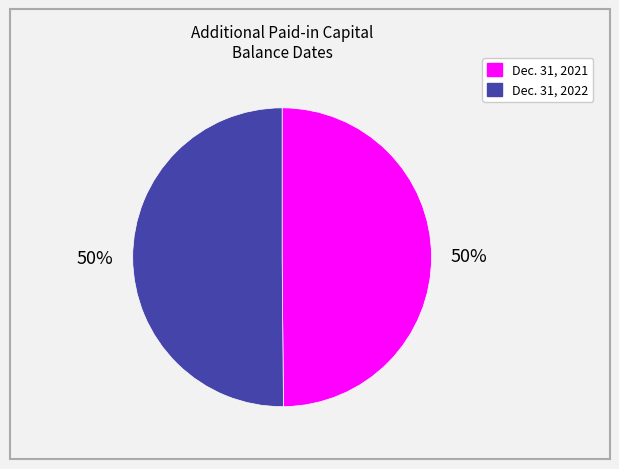

To the nearest percent, what is the combined percentage of Dec. 31, 2021 and Dec. 31, 2022?

100%